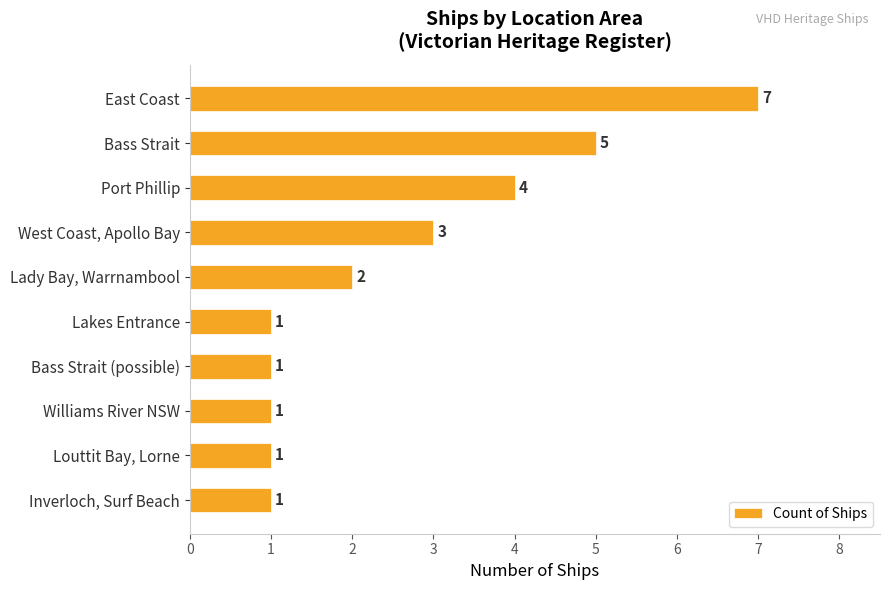

What is the sum of all values?

26